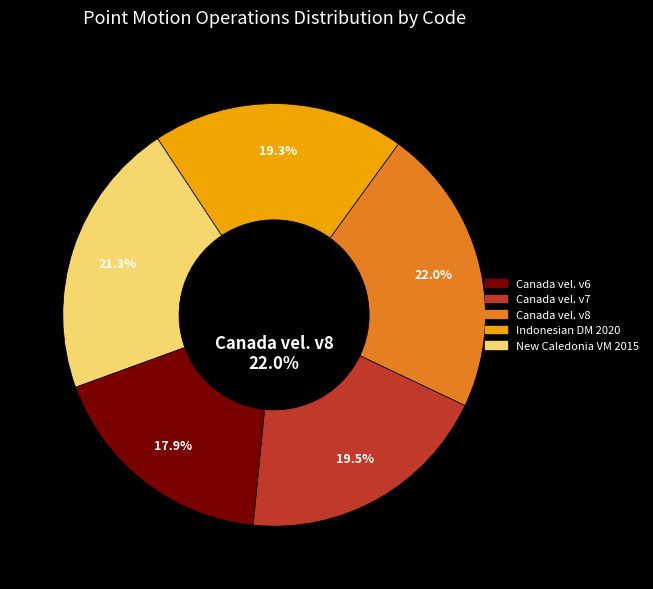

Approximately how many times larger is the value at Canada velocity grid v8 compared to Canada velocity grid v7?

1.1